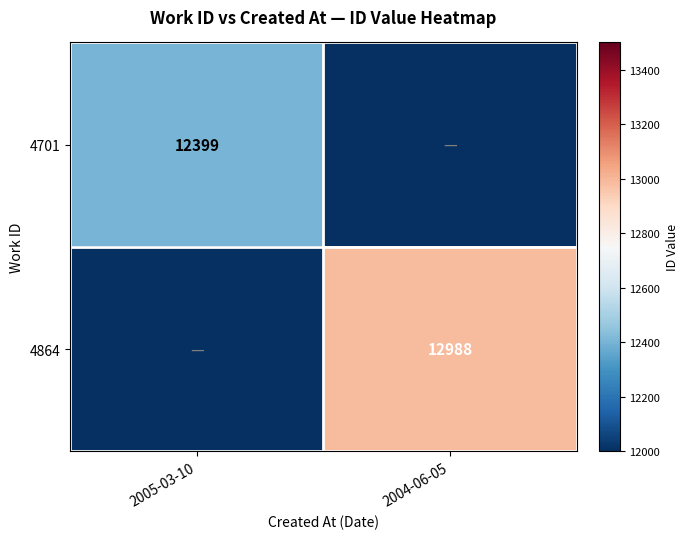

The value of 4864 at 2004-06-05 is 8444. True or false?

False